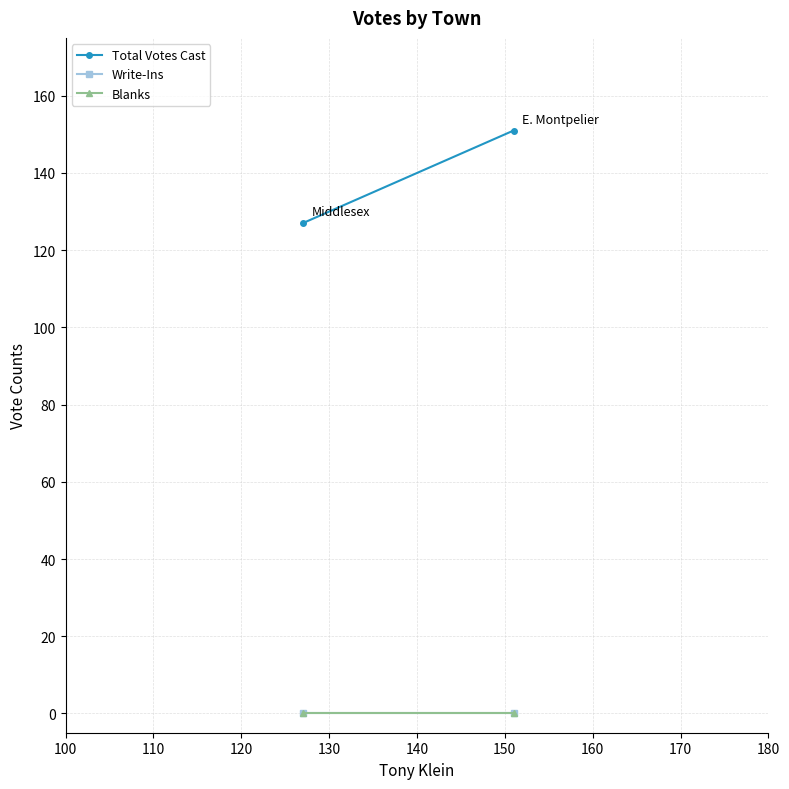

How many lines are shown in the chart?

3